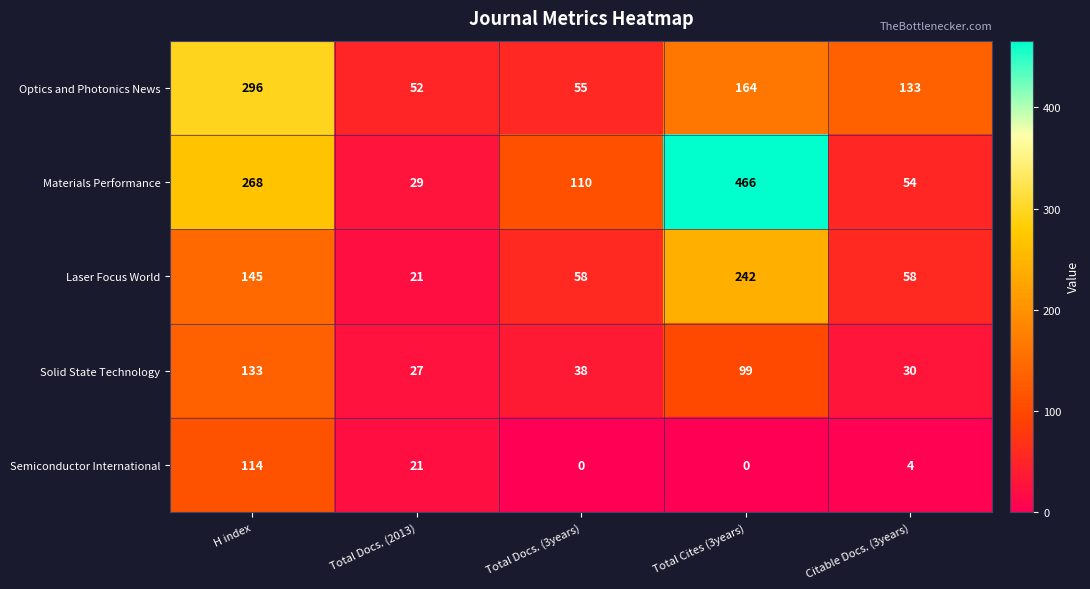

At which category is the sum across all series the highest?

Total Cites (3years)